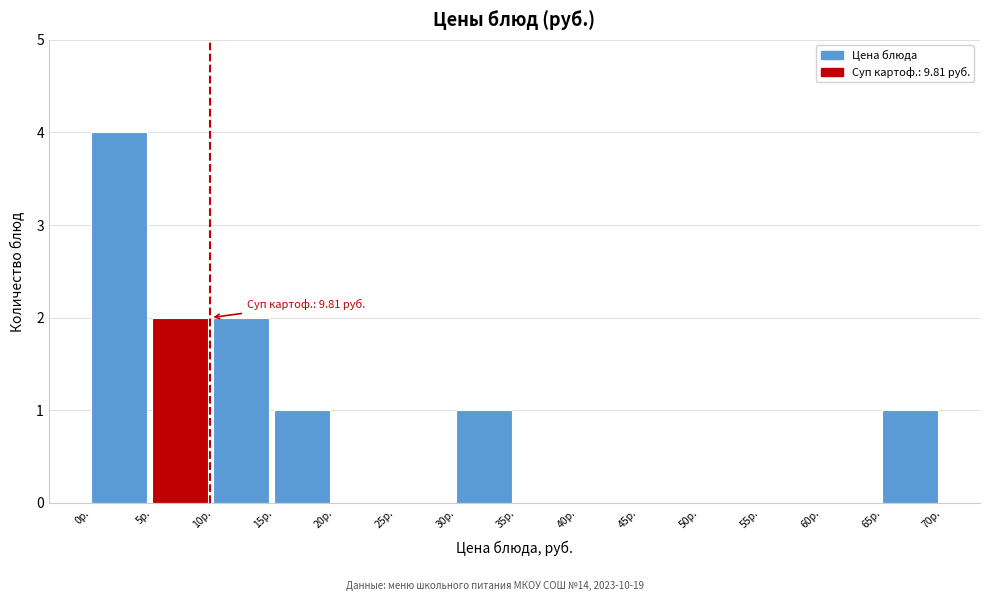

Over which range of the x-axis is the bar tallest?

0 to 5